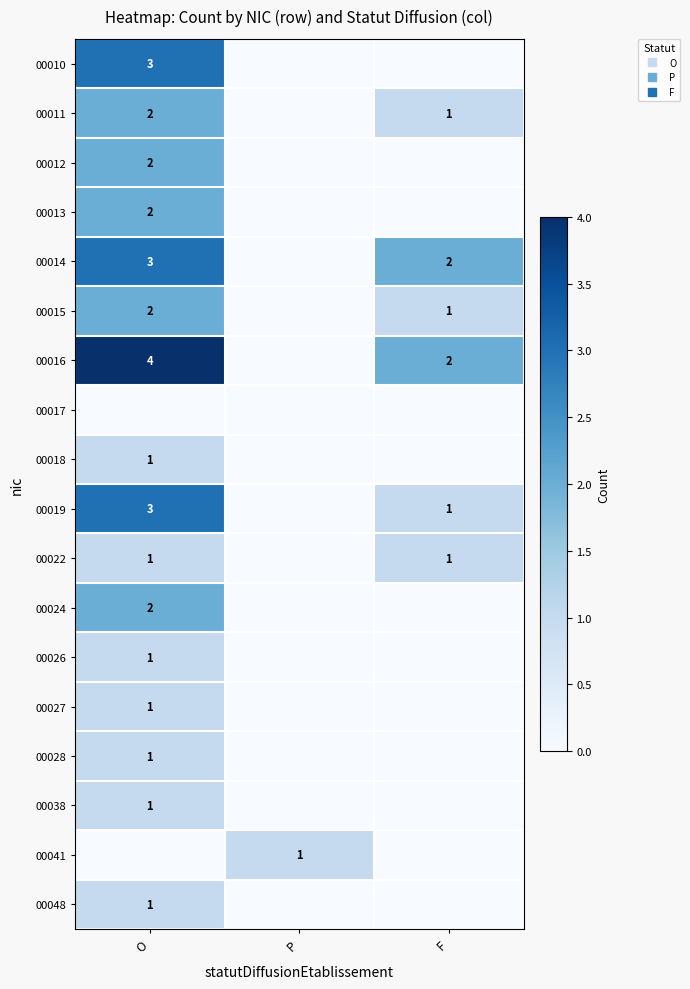

Between O and F, which series saw the biggest shift?

00010